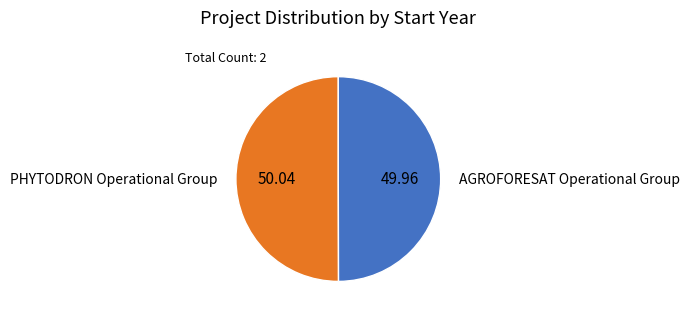

How many segments does this pie chart have?

2